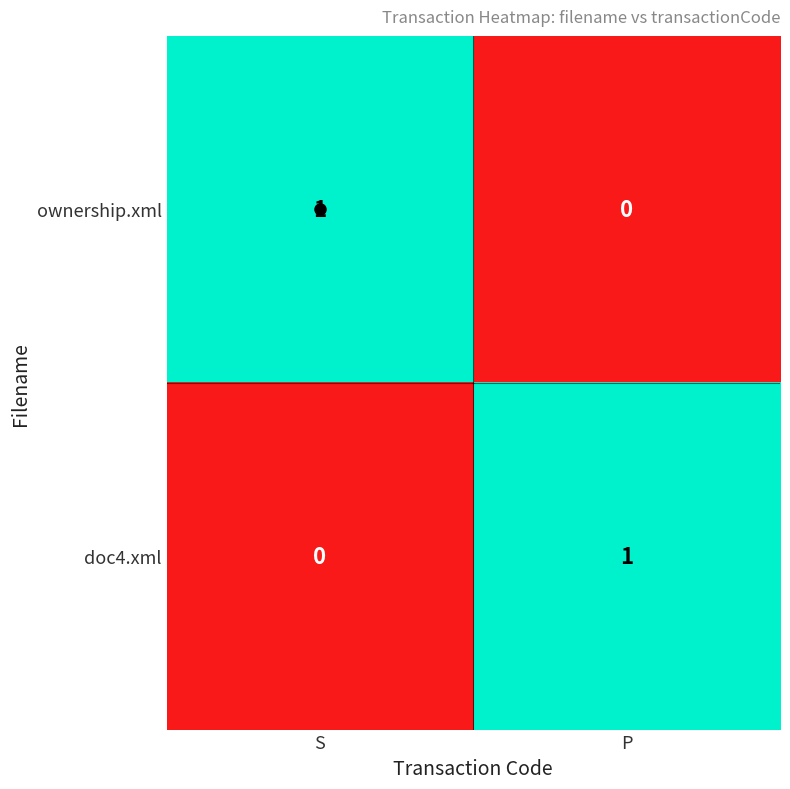

Rank the series at S from highest to lowest value.

ownership.xml, doc4.xml